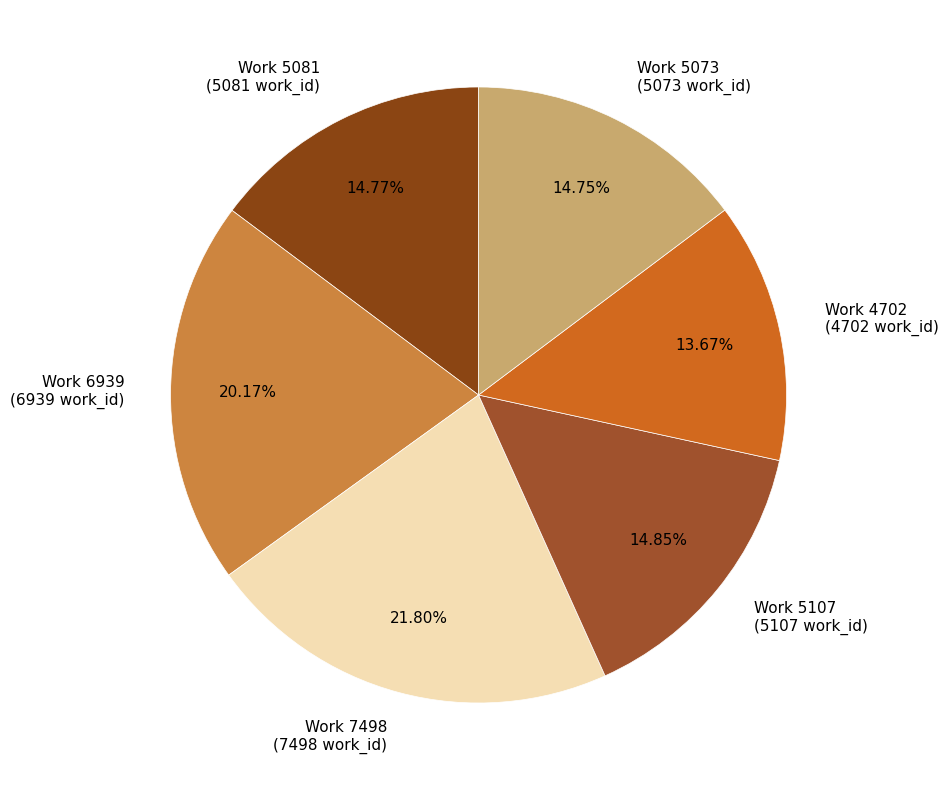

The Work 6939 slice represents 10% of the pie. True or false?

False